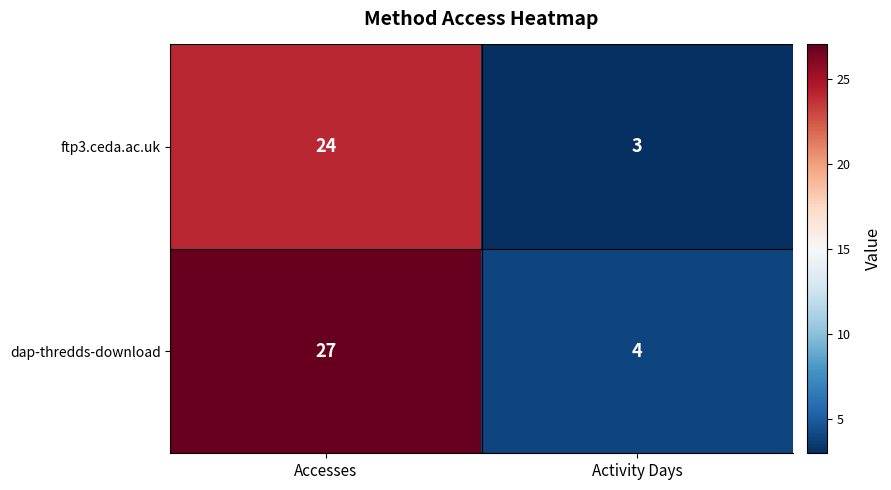

Reading right to left, list all the values displayed in this chart.

ftp3.ceda.ac.uk: Activity Days=3	Accesses=24
dap-thredds-download: Activity Days=4	Accesses=27